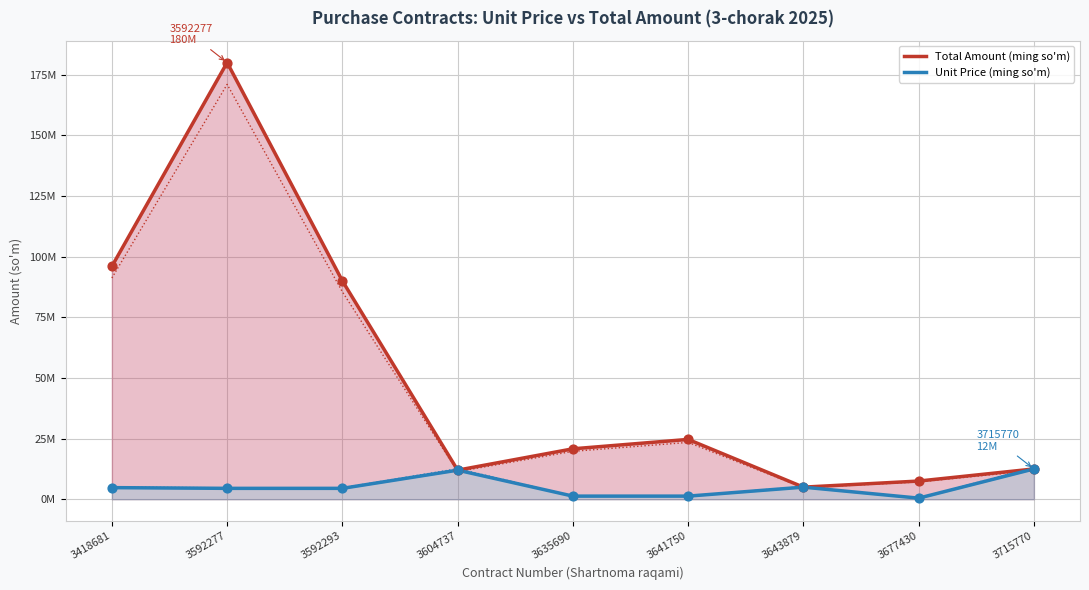

At which category is the sum across all series the highest?

3592277